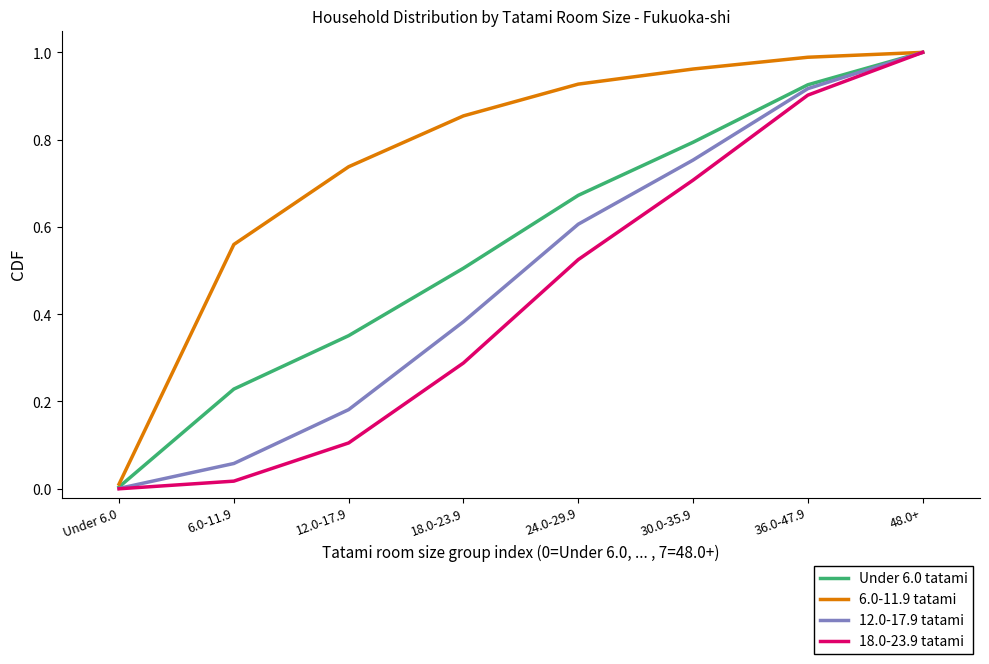

At which category is the sum across all series the highest?

48.0+